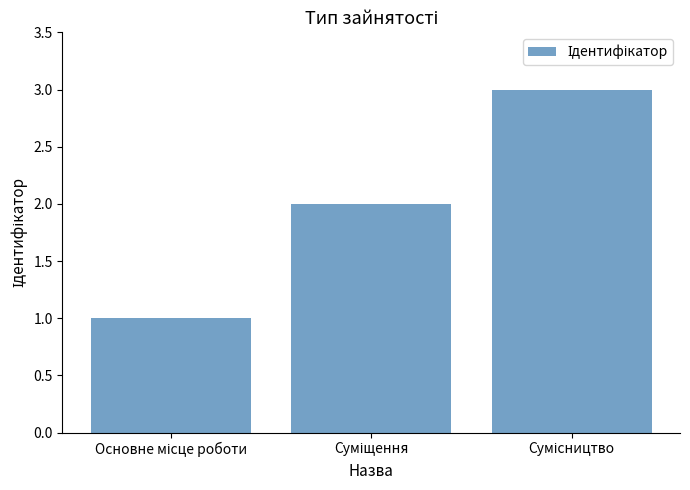

What is the maximum value shown in the chart?

3